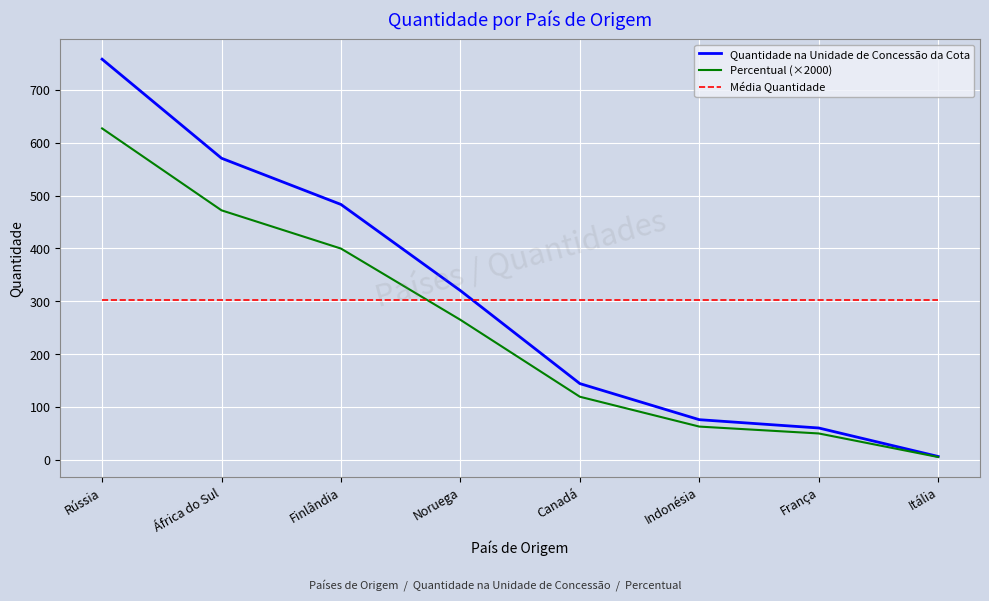

The Percentual (×2000) series shows 399.7 at Finlândia. True or false?

True